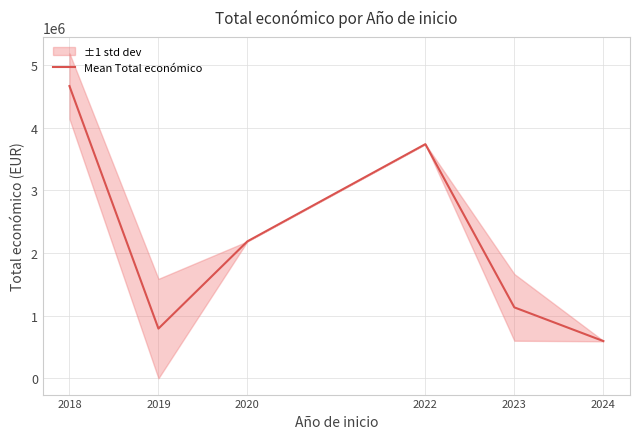

How many points are higher than both their immediate neighbors (excluding endpoints)?

1